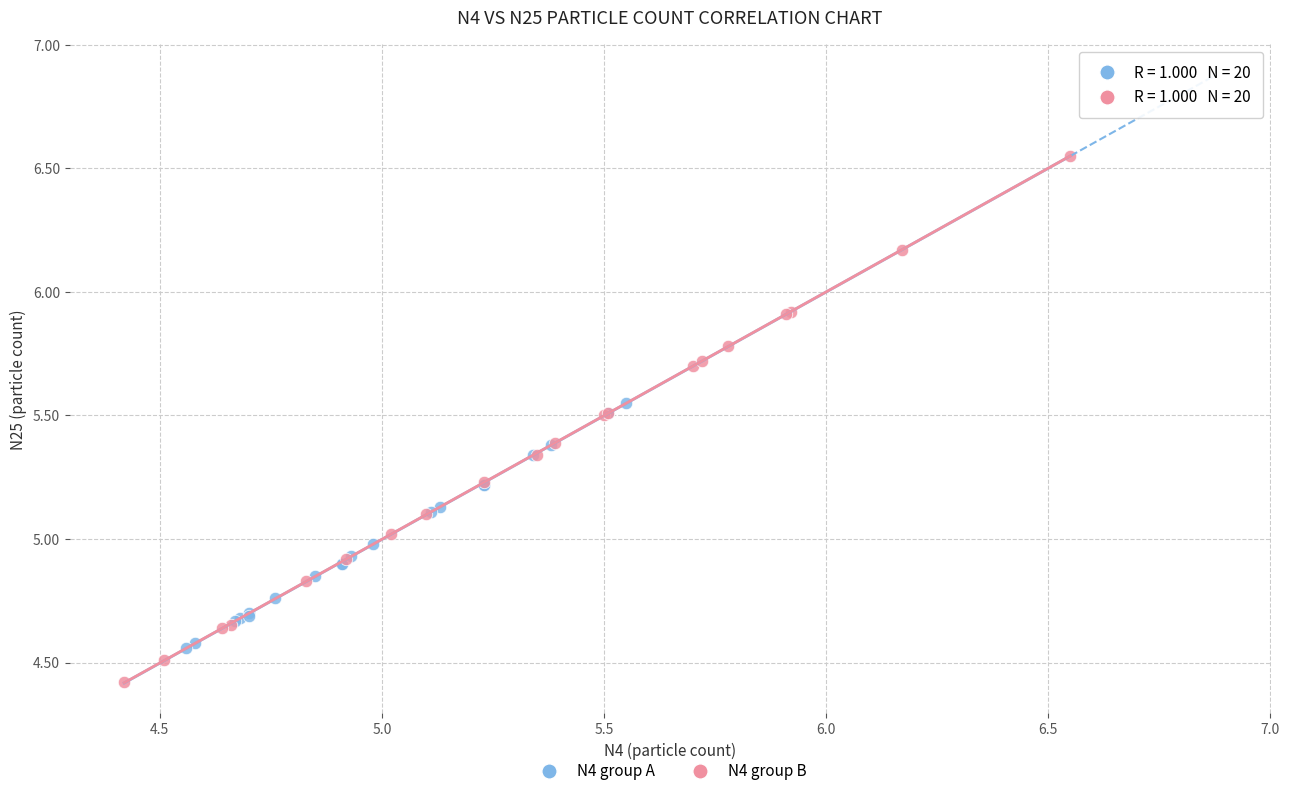

Which series contains the highest Y value?

N4 group B